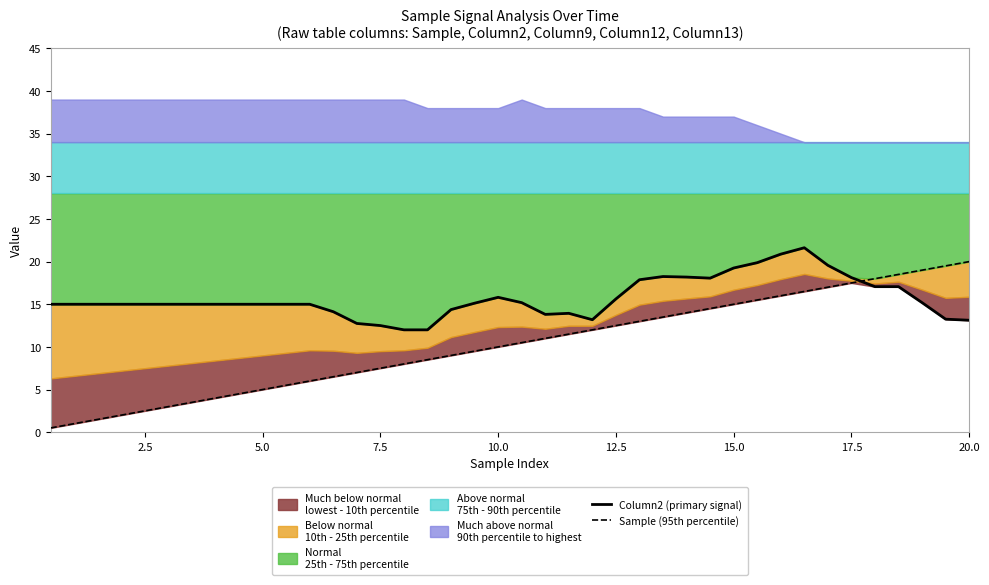

Reading left to right, transcribe all the data shown in this chart.

Column2 (primary signal): 15.0	15.0	15.0	15.0	15.0	15.0	15.0	15.0	15.0	15.0	15.0	15.0	14.1	12.8	12.5	12.0	12.0	14.4	15.1	15.8	15.2	13.8	13.9	13.2	15.6	17.9	18.2	18.2	18.1	19.2	19.9	20.9	21.6	19.6	18.1	17.1	17.1	15.2	13.2	13.1
Sample (95th percentile): 0.5	1.0	1.5	2.0	2.5	3.0	3.5	4.0	4.5	5.0	5.5	6.0	6.5	7.0	7.5	8.0	8.5	9.0	9.5	10.0	10.5	11.0	11.5	12.0	12.5	13.0	13.5	14.0	14.5	15.0	15.5	16.0	16.5	17.0	17.5	18.0	18.5	19.0	19.5	20.0